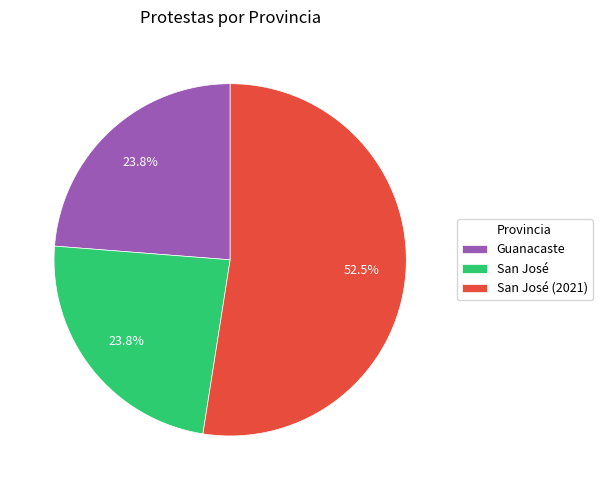

What is the majority slice?

San José (2021)